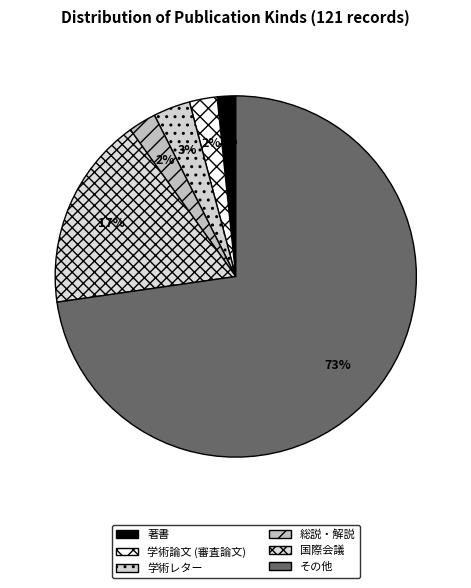

Which slice is the smallest?

著書